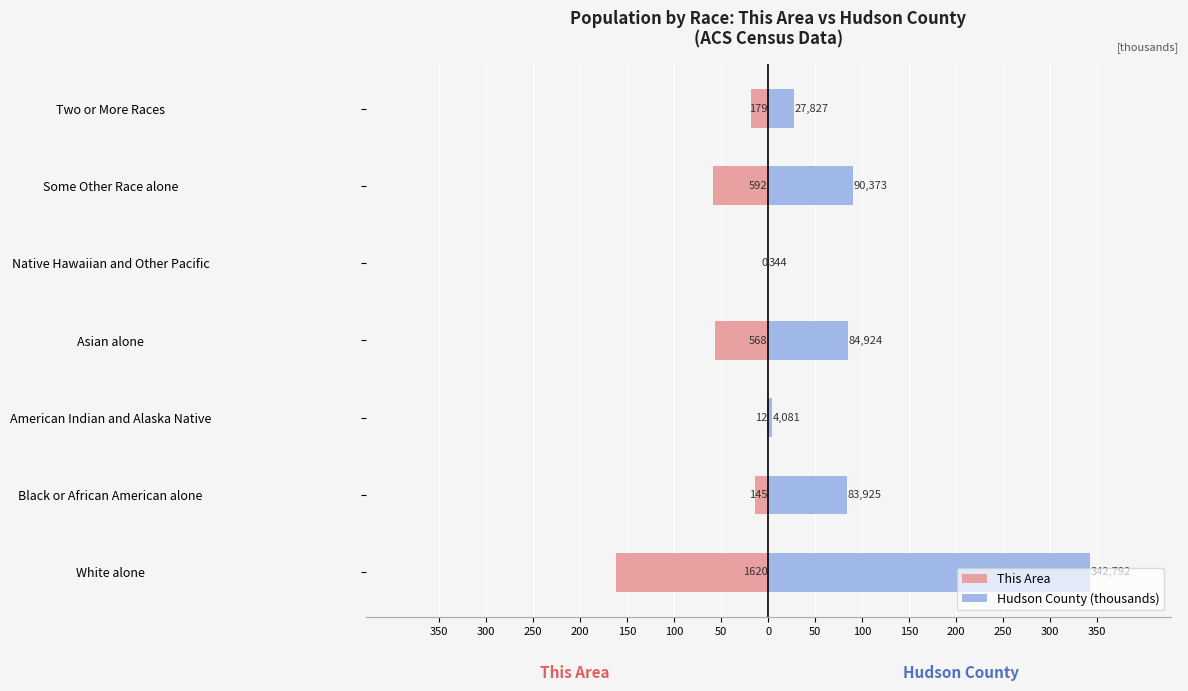

Which series changed the most between American Indian and Alaska Native and Asian alone?

Hudson County (thousands)